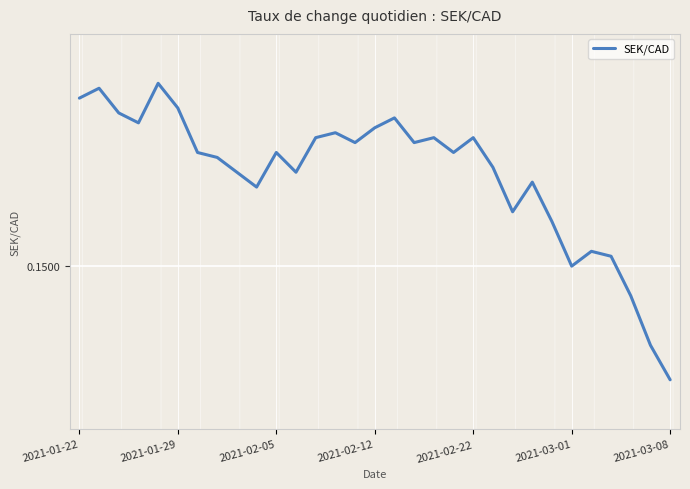

Is this an area chart (filled region under the line)?

No